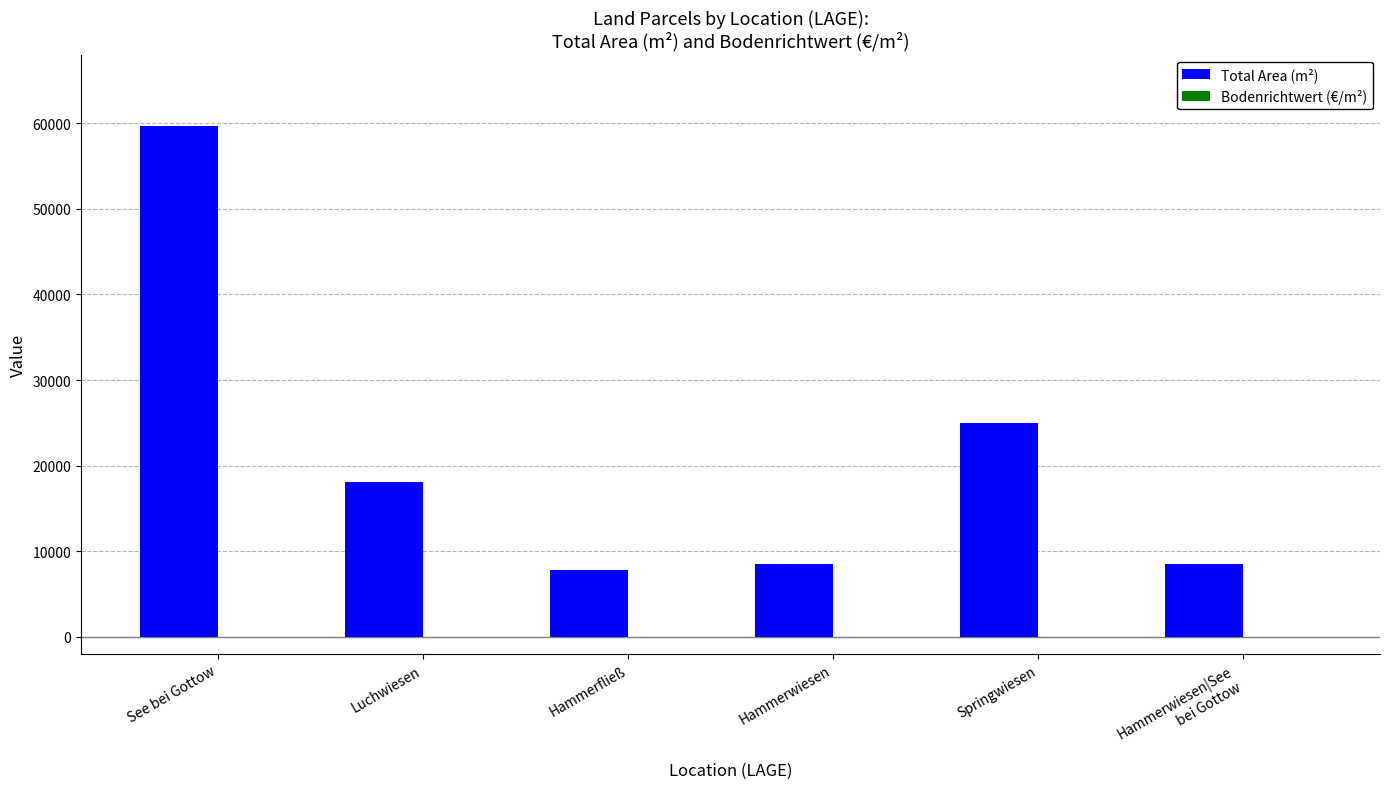

Does the chart contain stacked bars?

No